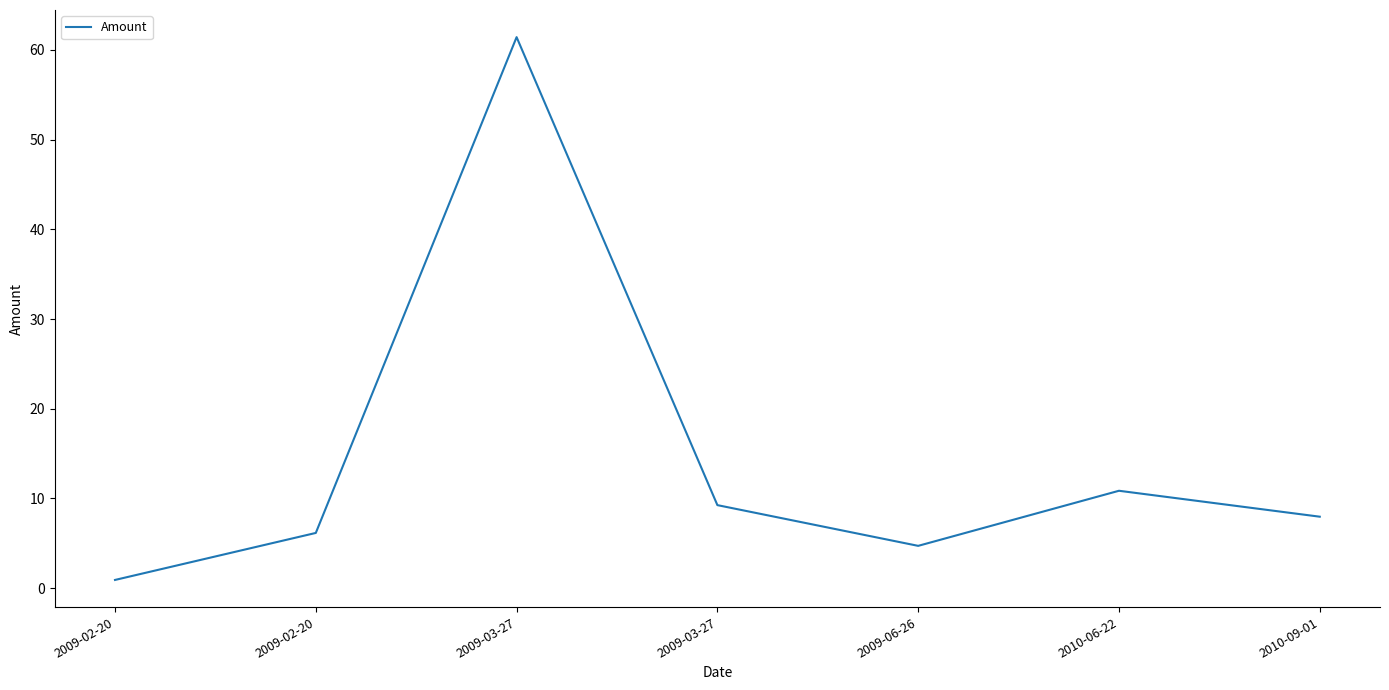

Does the chart have visible grid lines?

No